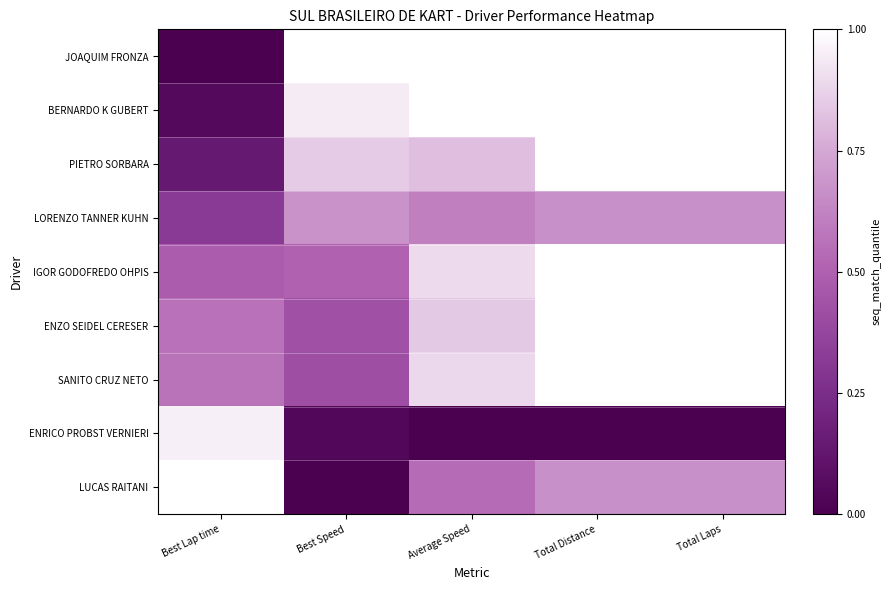

How many categories are shown in the chart?

5